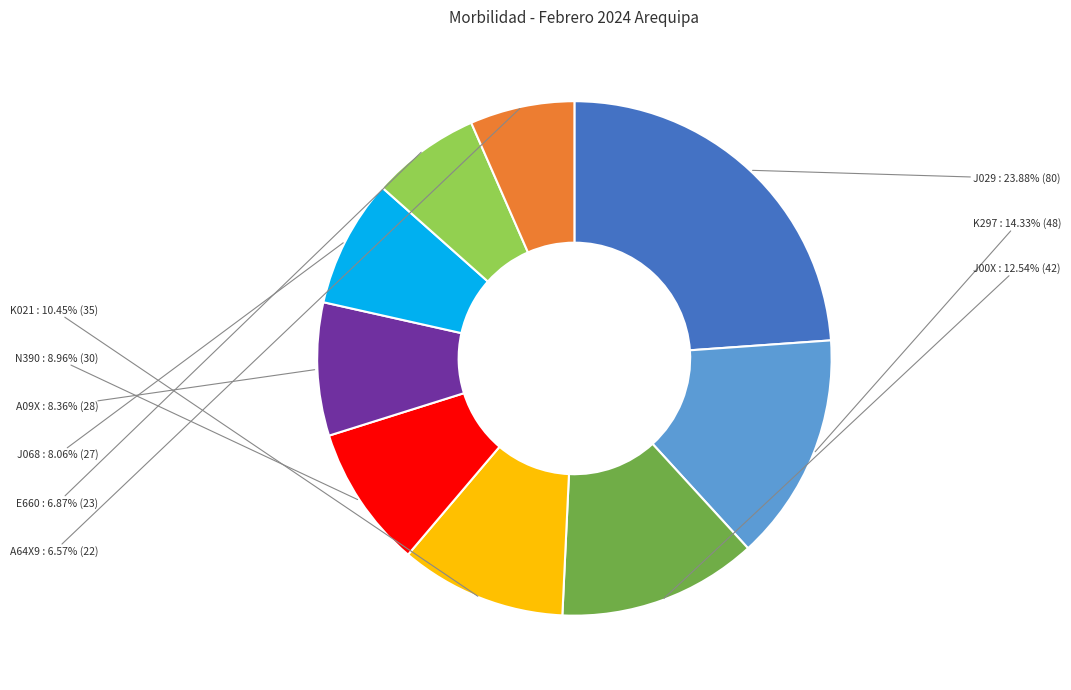

Does any single category account for the majority?

No